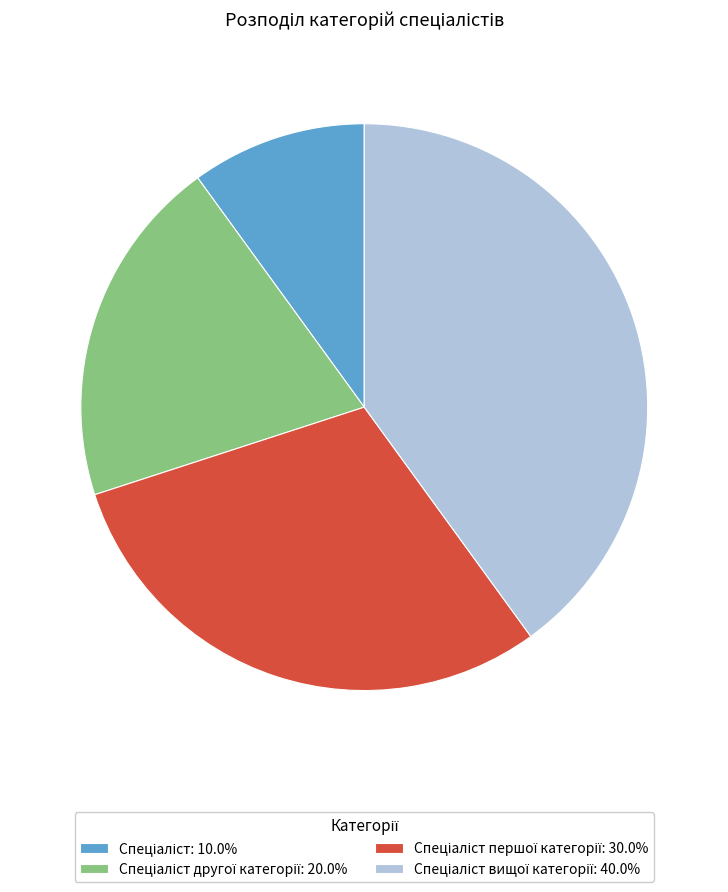

Is there any slice that represents more than half of the pie?

No